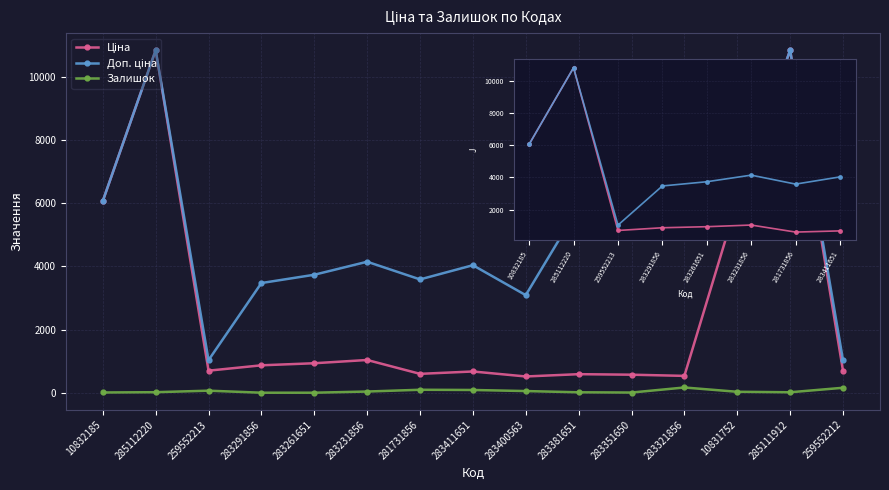

Is it true that Залишок equals 38.0 at 283231856?

True